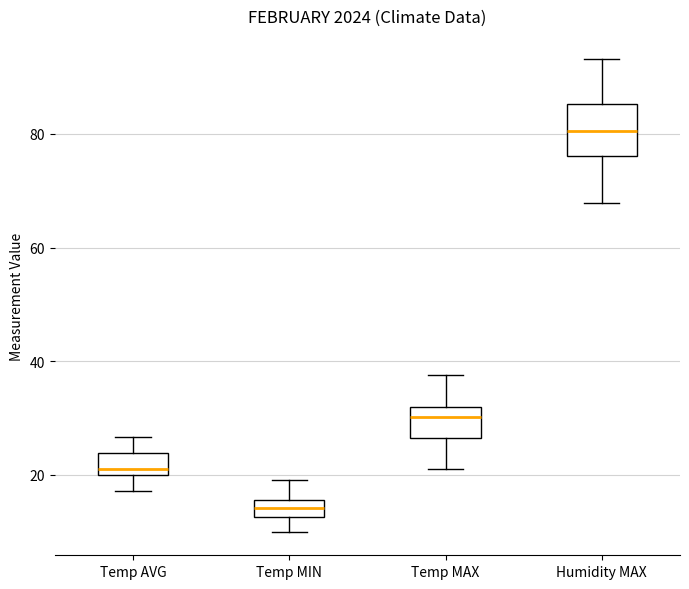

Which box's median line is the lowest?

Temp MIN